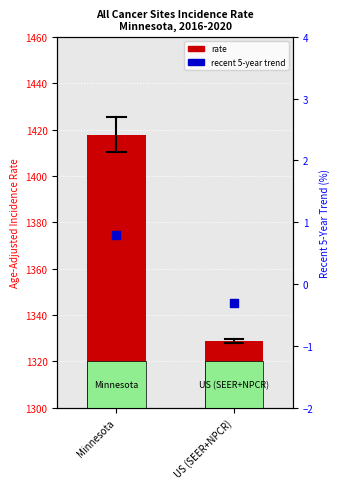

Which series reaches the minimum Y coordinate?

Recent 5-Year Trend